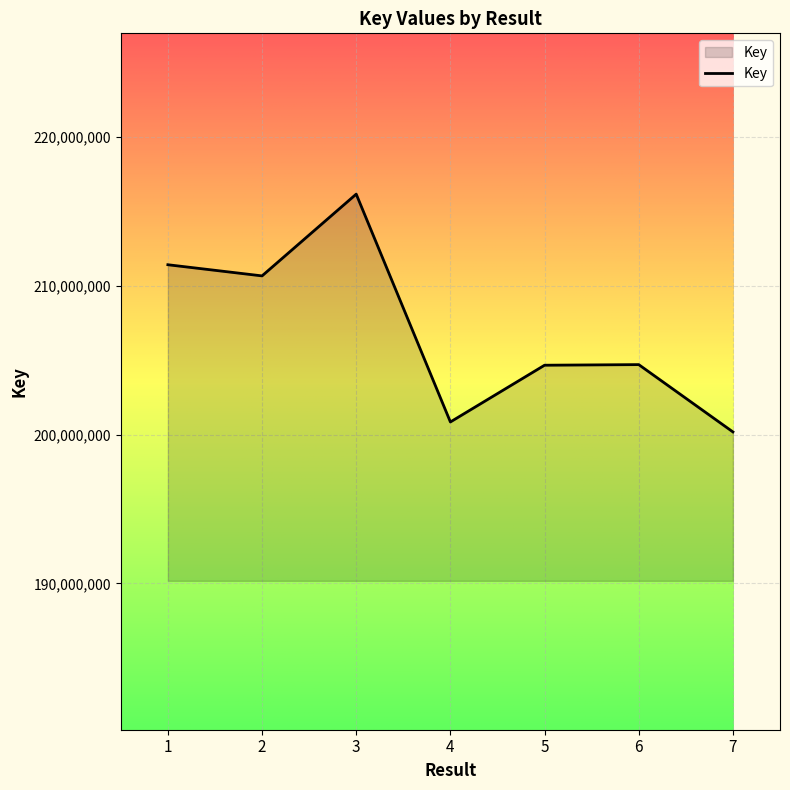

Read the value at 5.

204660660